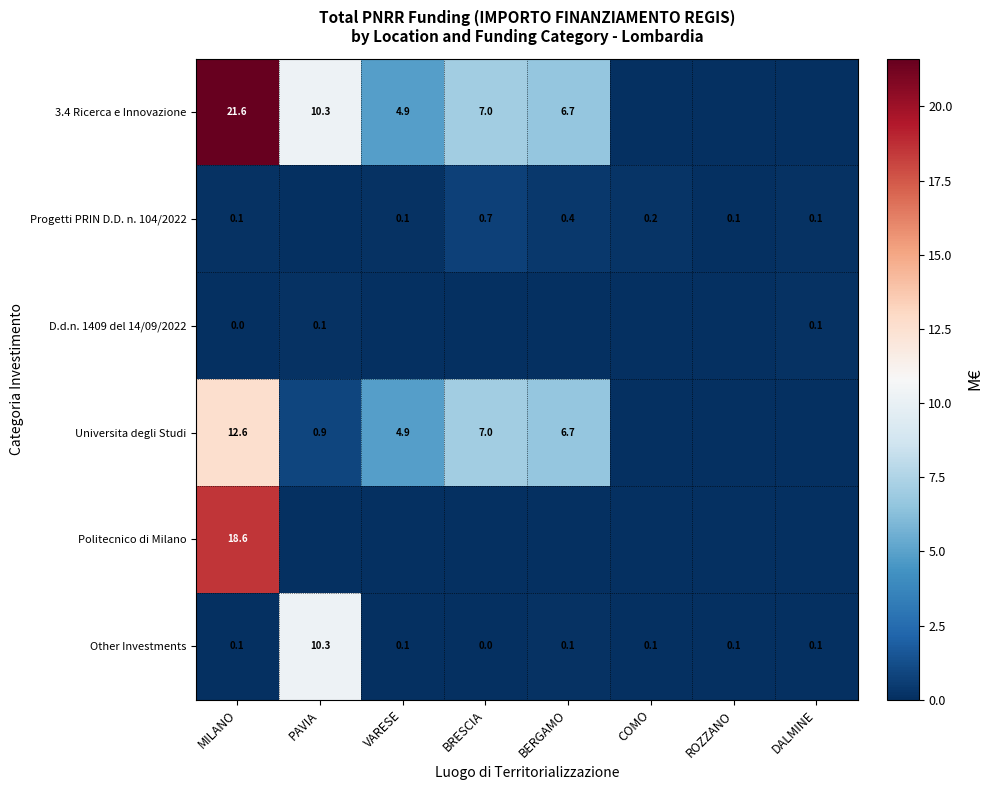

Is the value of Other Investments at VARESE greater than the value of Universita degli Studi at VARESE?

No